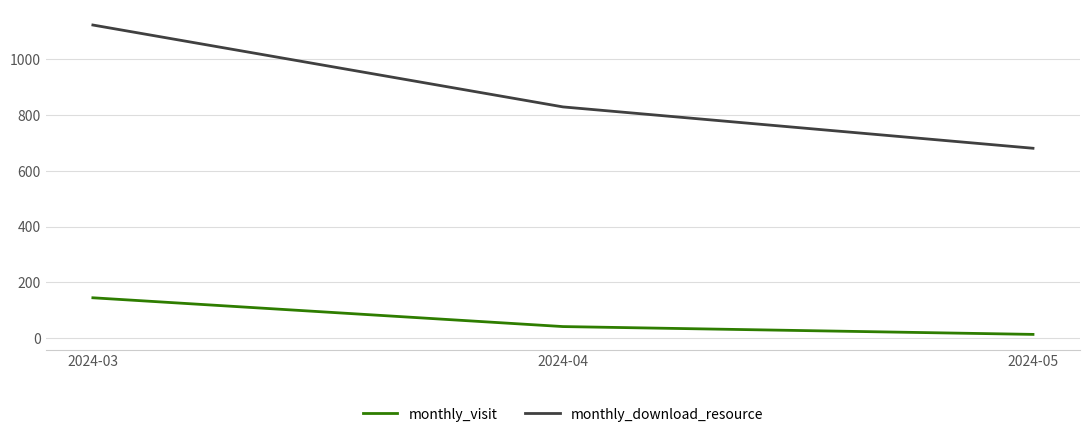

Is this an area chart (filled region under the line)?

No